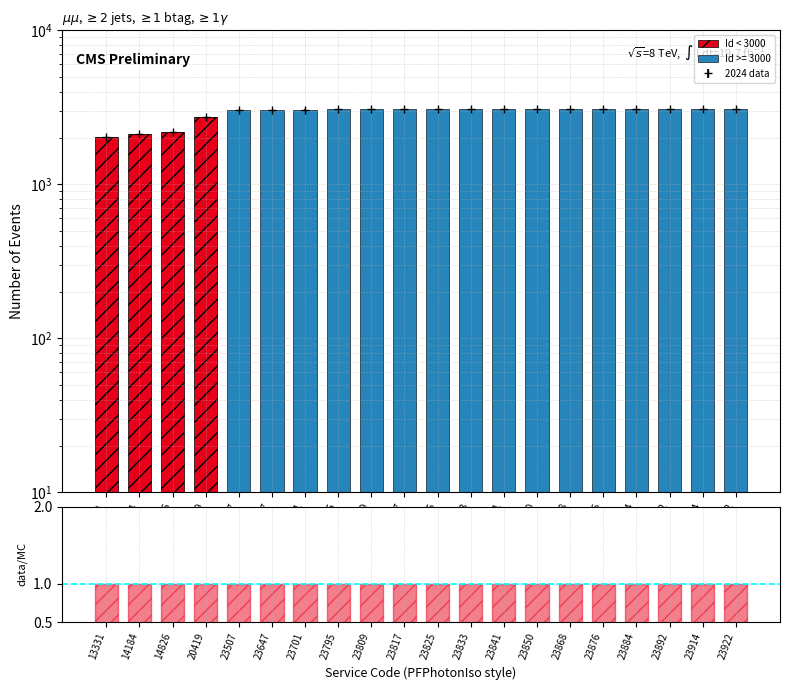

Is it true that Id < 3000 equals 0.0 at 23884?

False